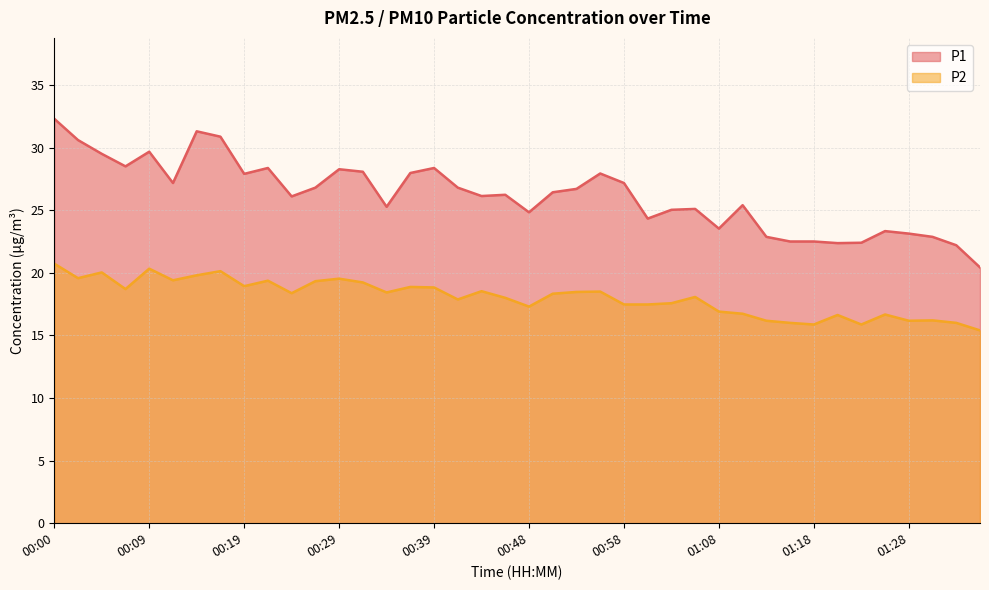

How many distinct data groups are displayed?

2